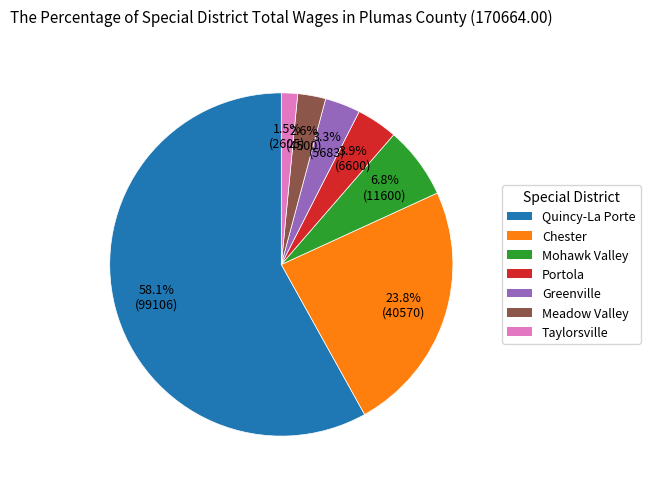

Which category has the biggest portion of the pie?

Quincy-La Porte